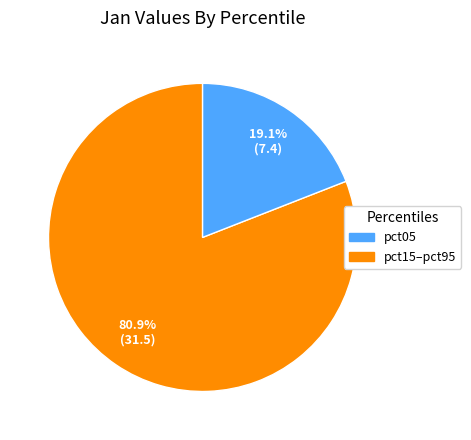

Is there a majority slice in this chart?

Yes